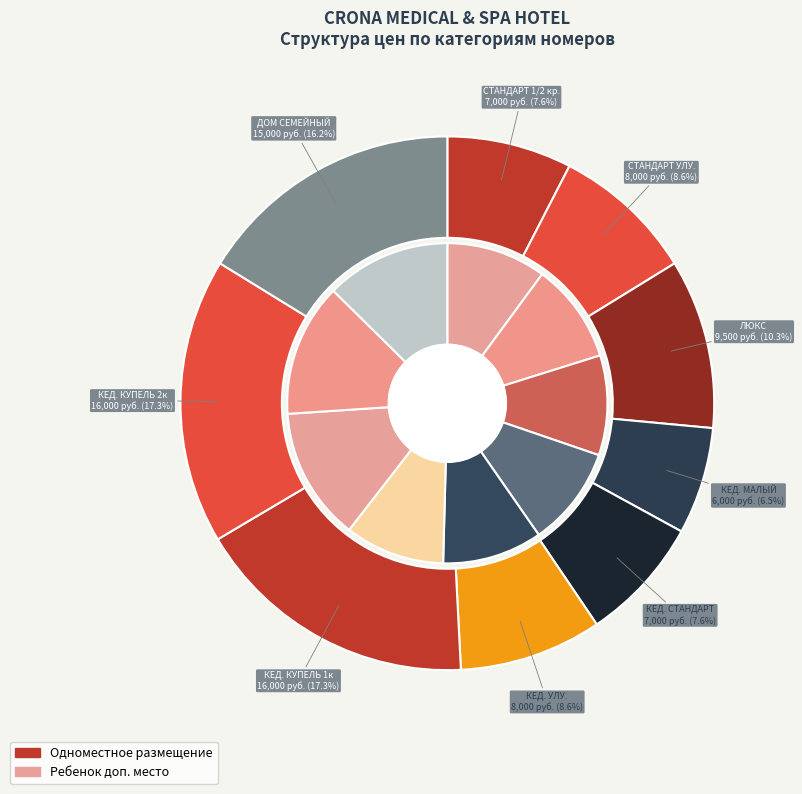

What percentage do ДОМ КЕДРОВЫЙ УЛУЧШЕННЫЙ and ЛЮКС together represent?

18.9%